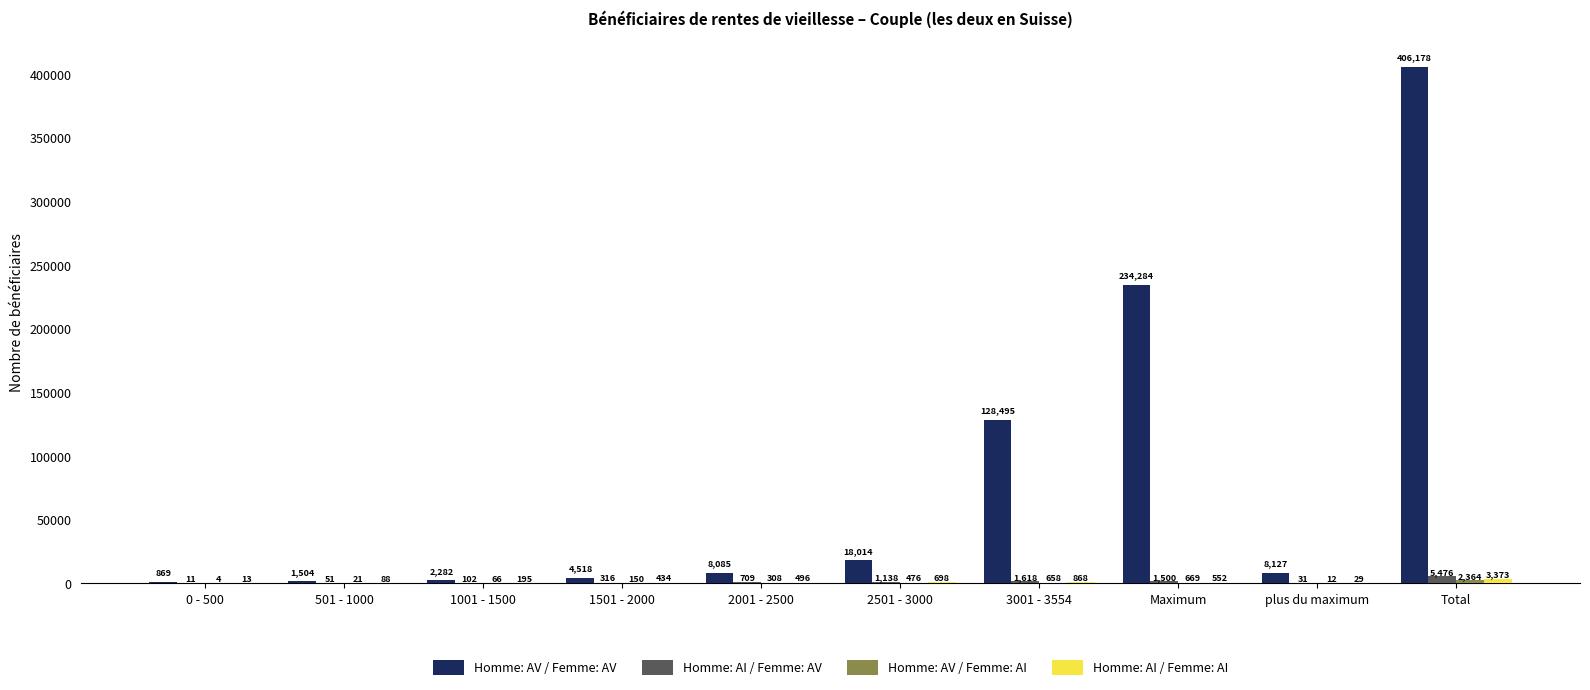

Which series changed the most between 1501 - 2000 and 2001 - 2500?

Homme: AV / Femme: AV